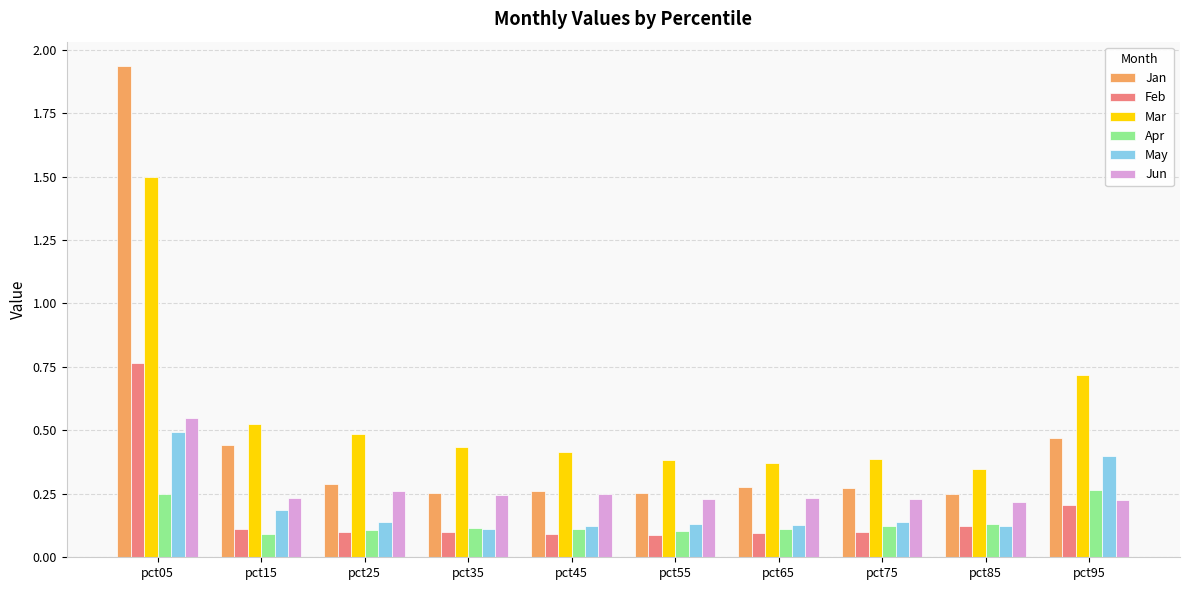

What is the total value across all series at pct35?

1.3